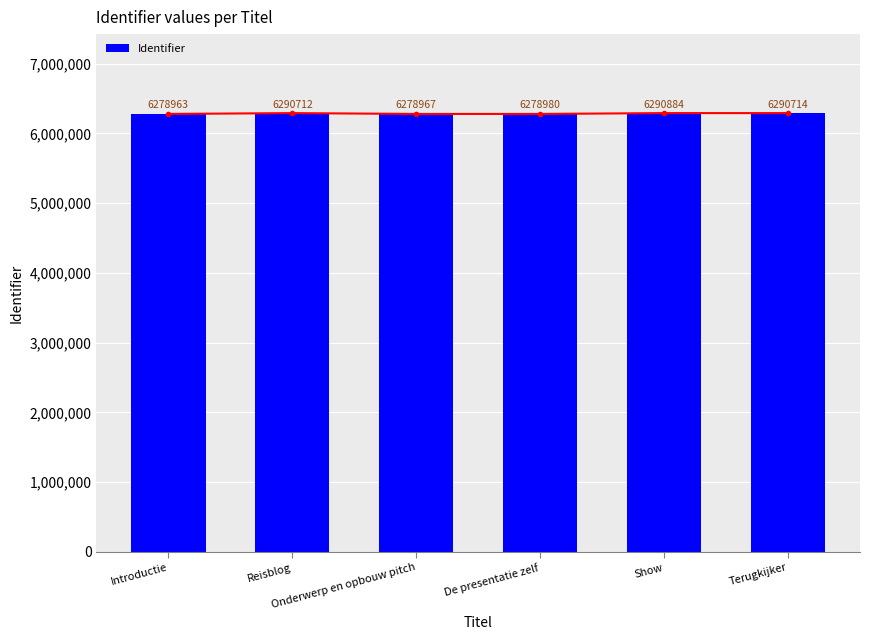

What is the ratio of the value at Onderwerp en opbouw pitch to the value at Terugkijker?

1.0